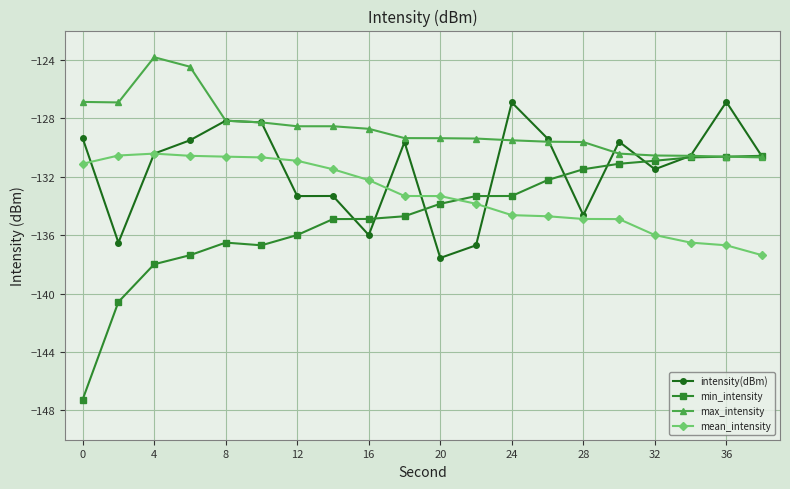

Which series has the largest range (max minus min)?

min_intensity